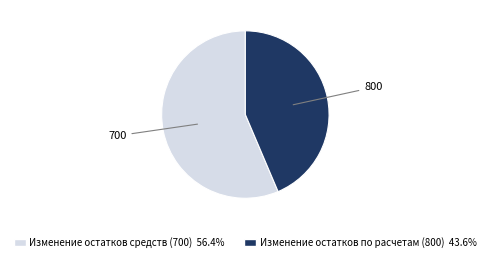

Approximately how many times larger is the value at Изменение остатков по расчетам (800) compared to Изменение остатков средств (700)?

0.8